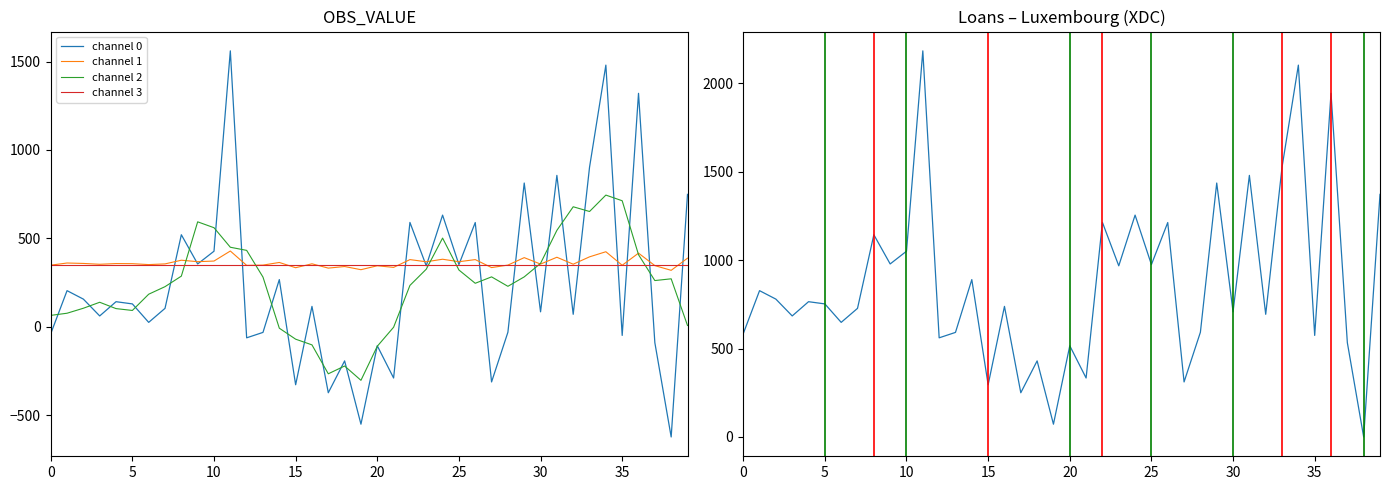

What is the maximum value for channel 2?

744.5